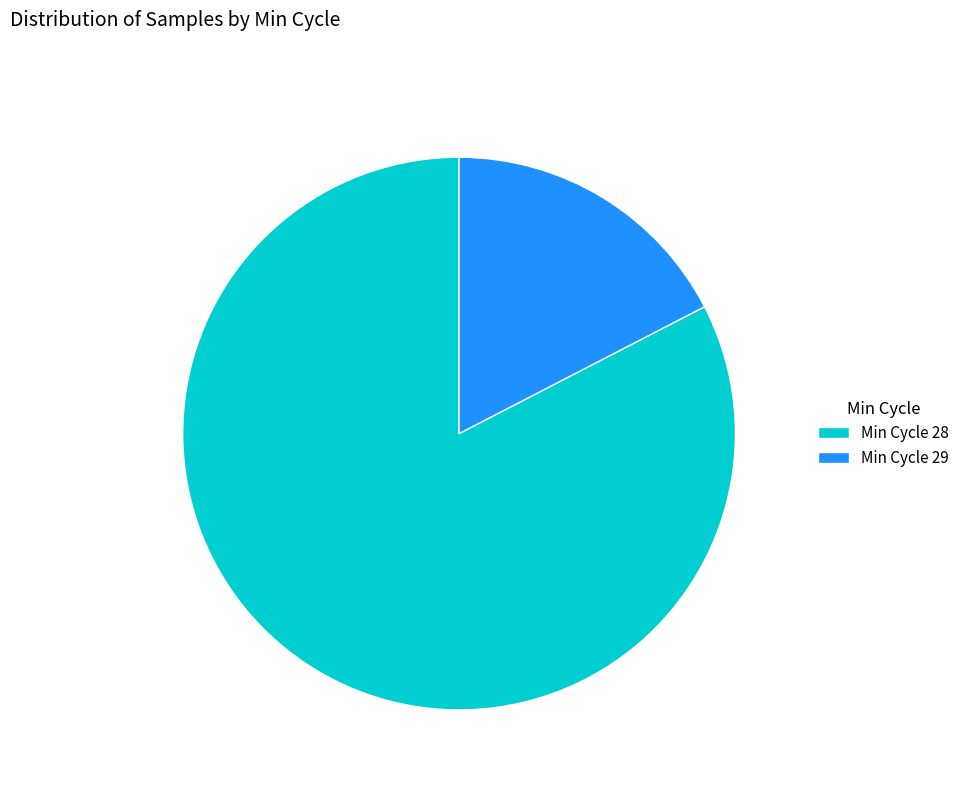

Which has a higher value, Min Cycle 28 or Min Cycle 29?

Min Cycle 28